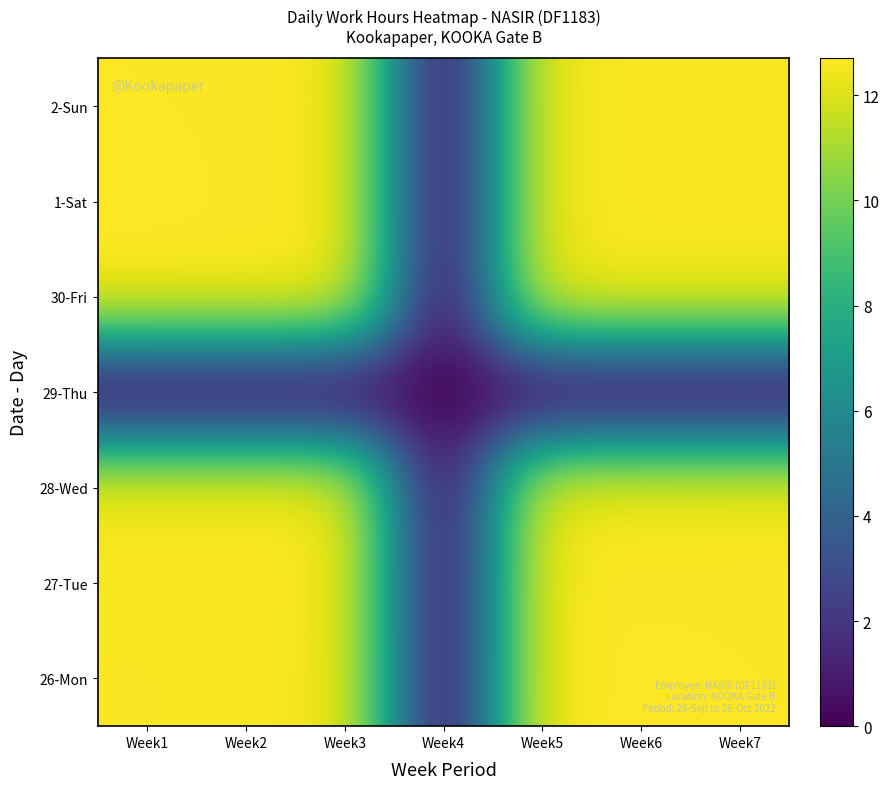

What is the total value across all series at Week6?

75.6